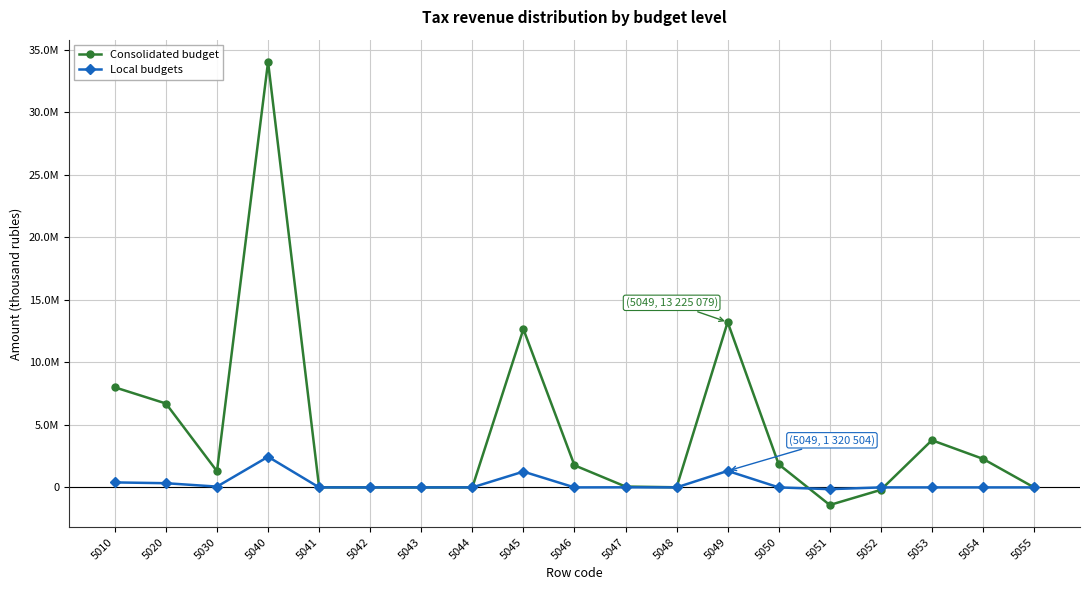

At which category is the sum across all series the highest?

5040